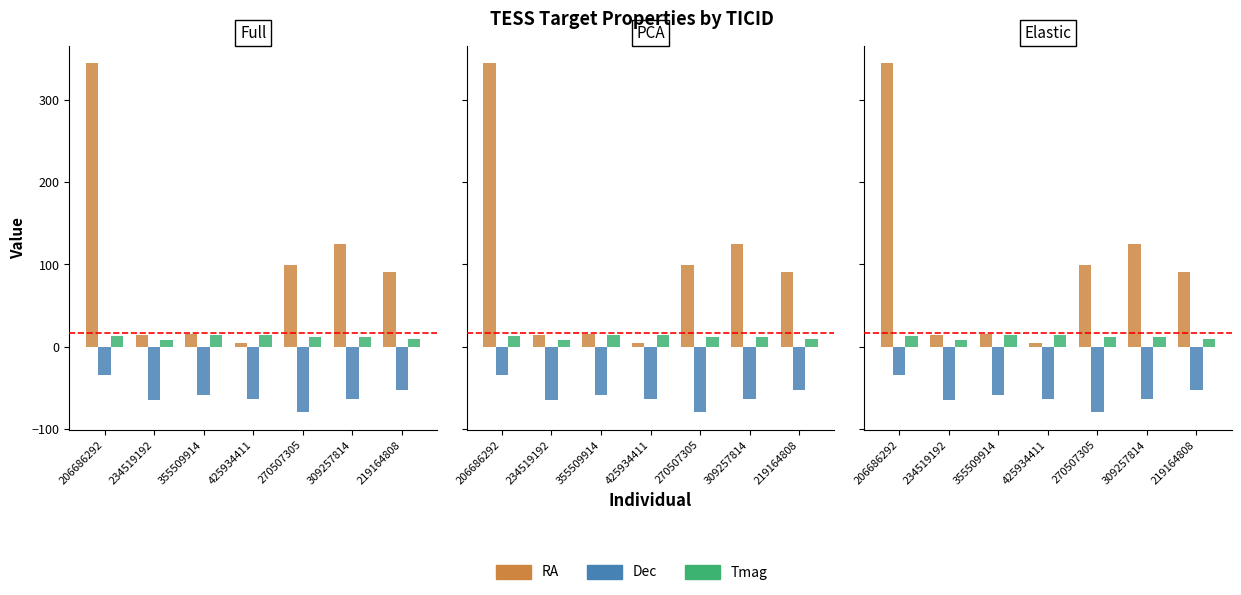

Reading left to right, what are all the values shown in this chart?

RA: 206686292=344.1	234519192=14.6	355509914=15.5	425934411=4.6	270507305=98.9	309257814=124.3	219164808=90.8
Dec: 206686292=-34.4	234519192=-64.8	355509914=-59.1	425934411=-62.8	270507305=-79.7	309257814=-63.2	219164808=-52.1
Tmag: 206686292=12.8	234519192=8.1	355509914=14.7	425934411=14.7	270507305=11.6	309257814=11.7	219164808=9.7